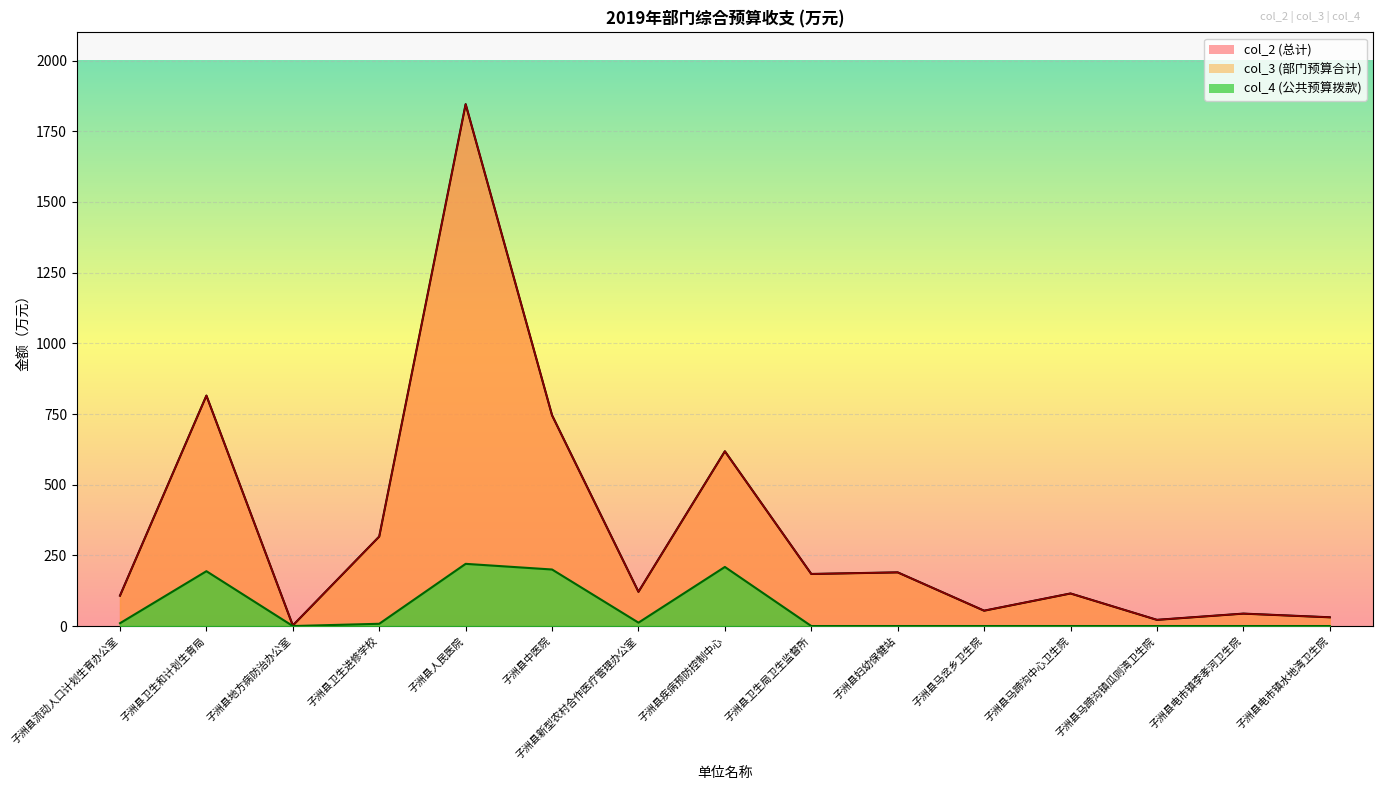

How many positive values does the col_4 (公共预算拨款) series have?

7